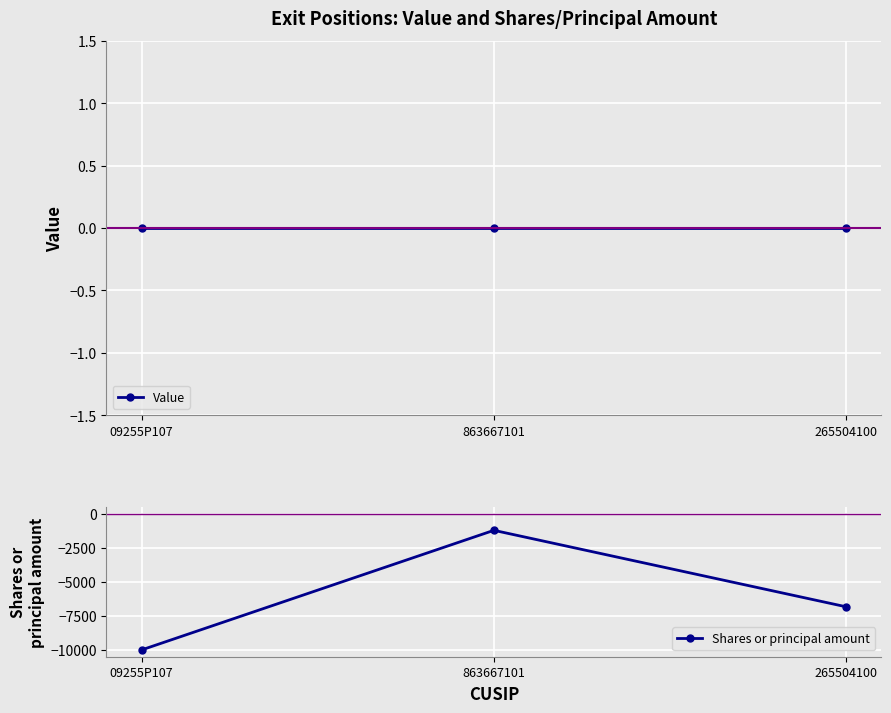

What position from the right is 863667101?

2